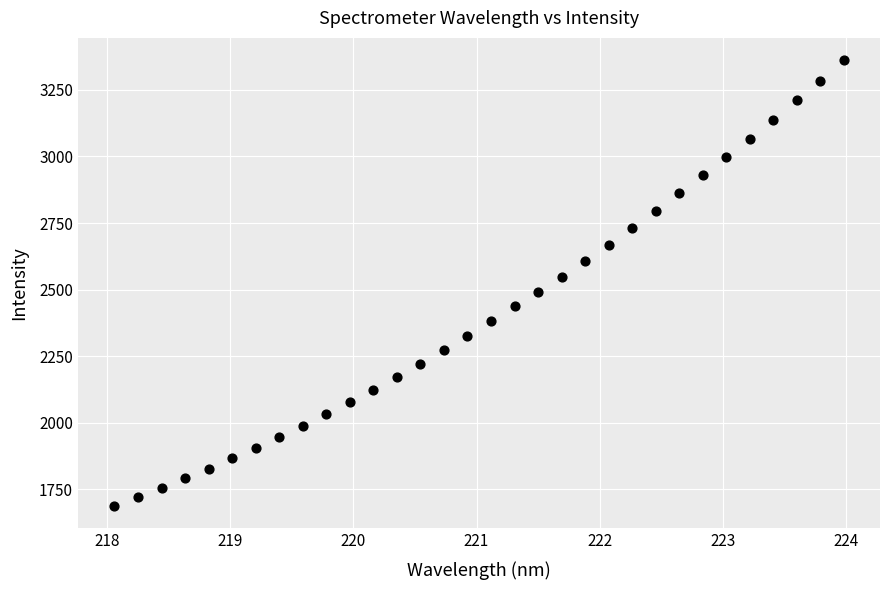

What is the range of X values (max minus min)?

5.9